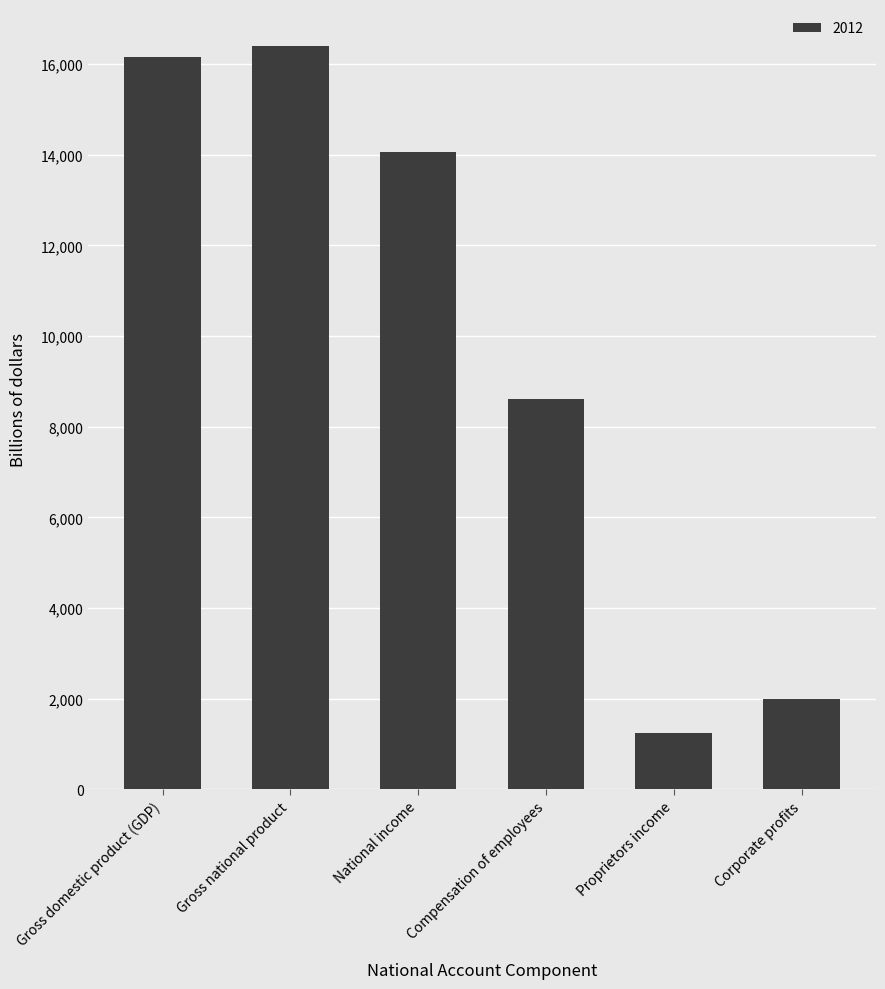

How many data points are above 14061?

3